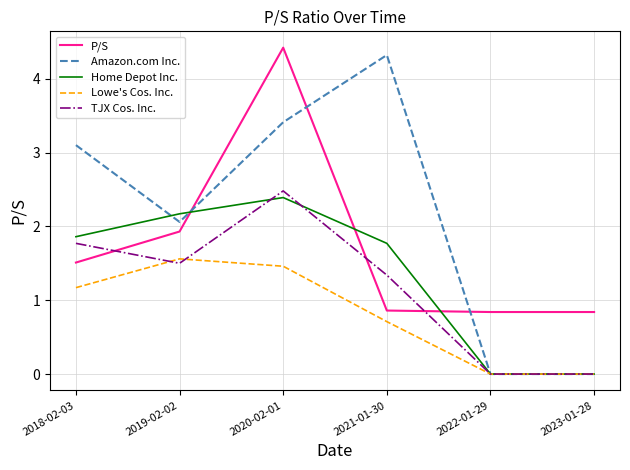

Reading left to right, transcribe all the data shown in this chart.

P/S: 1.5	1.9	4.4	0.9	0.8	0.8
Amazon.com Inc.: 3.1	2.1	3.4	4.3	0.0	0.0
Home Depot Inc.: 1.9	2.2	2.4	1.8	0.0	0.0
Lowe's Cos. Inc.: 1.2	1.6	1.5	0.7	0.0	0.0
TJX Cos. Inc.: 1.8	1.5	2.5	1.3	0.0	0.0